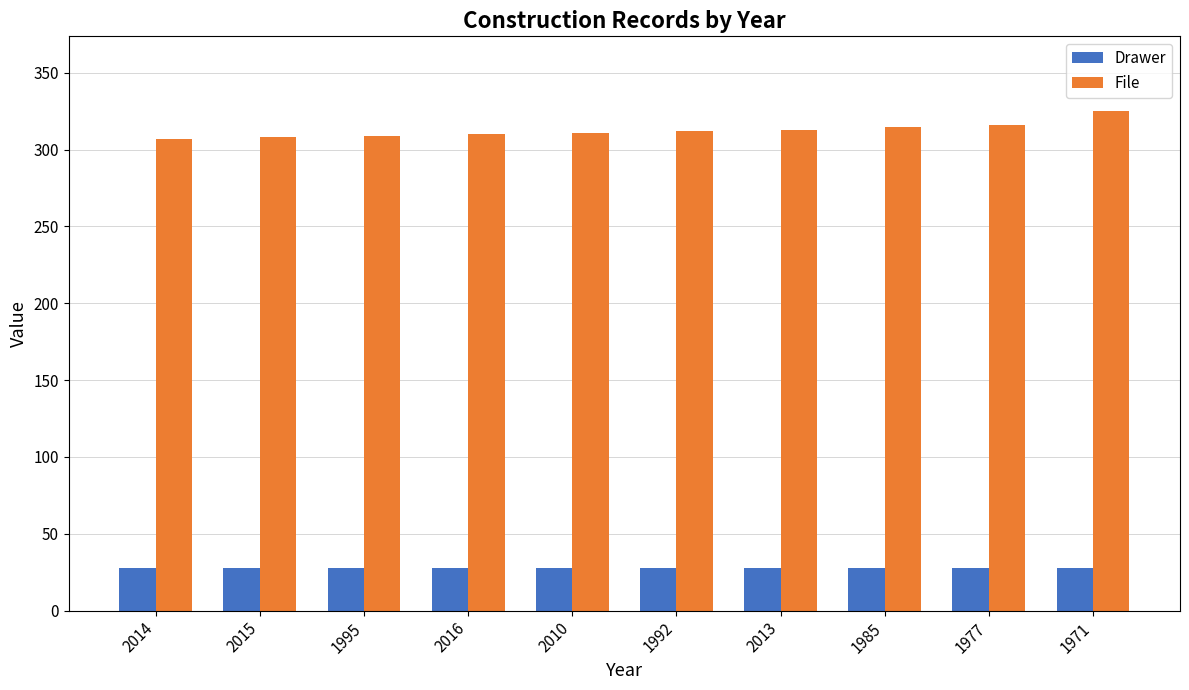

What is the highest value of the Drawer series?

28